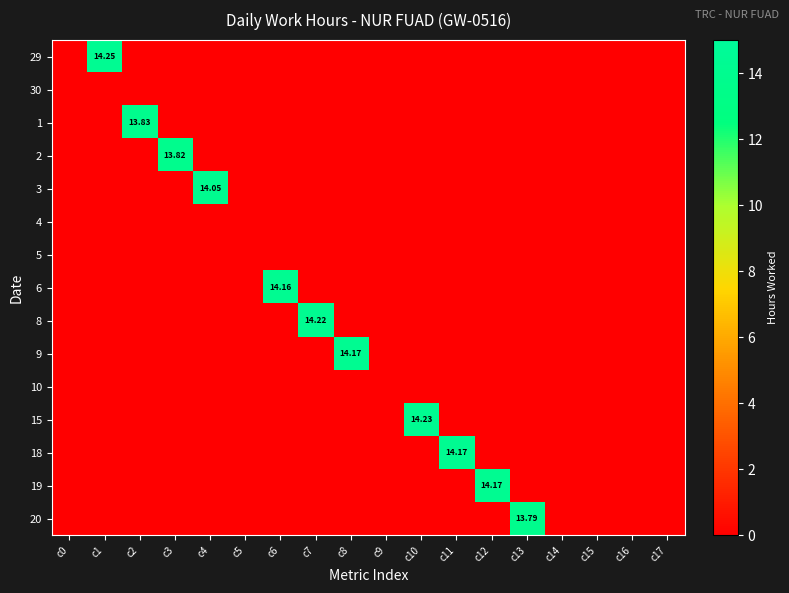

Which category has the highest value across all series?

c1